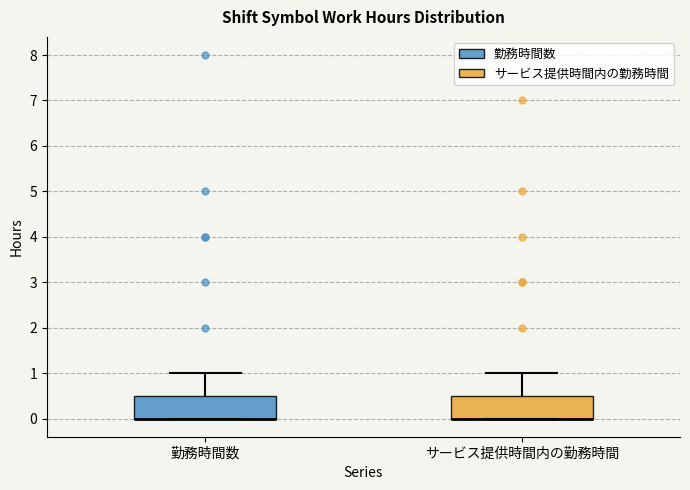

Reading left to right, read every box against the y-axis: the position of its median line, the range the box covers, and the ends of its whiskers. The values are not printed on the chart, so give them approximately, as read against the axis.

勤務時間数: median 0.0 (drawn on the box's lower edge), box 0.0 to 0.5, whiskers 0.0 to 1.0
サービス提供時間内の勤務時間: median 0.0 (drawn on the box's lower edge), box 0.0 to 0.5, whiskers 0.0 to 1.0